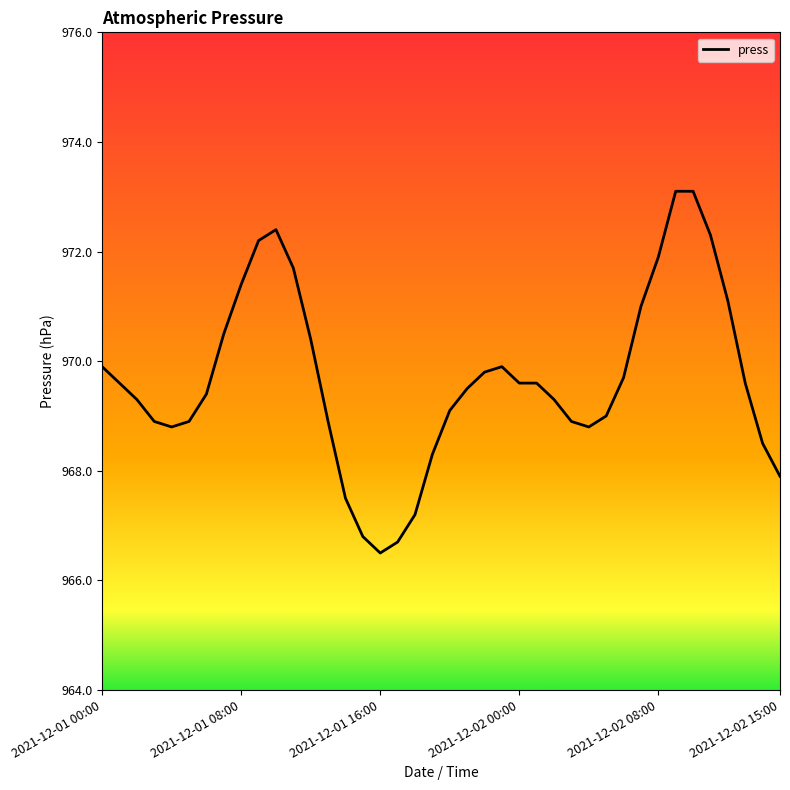

What is the greatest value displayed?

973.1